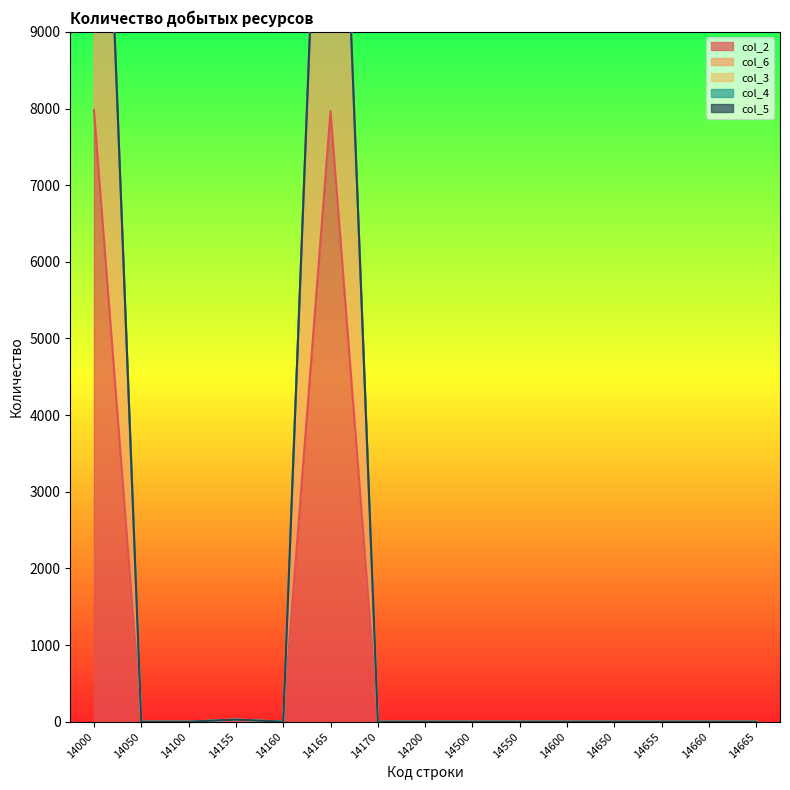

Is the value of col_6 at 14000 greater than the value of col_4 at 14000?

Yes